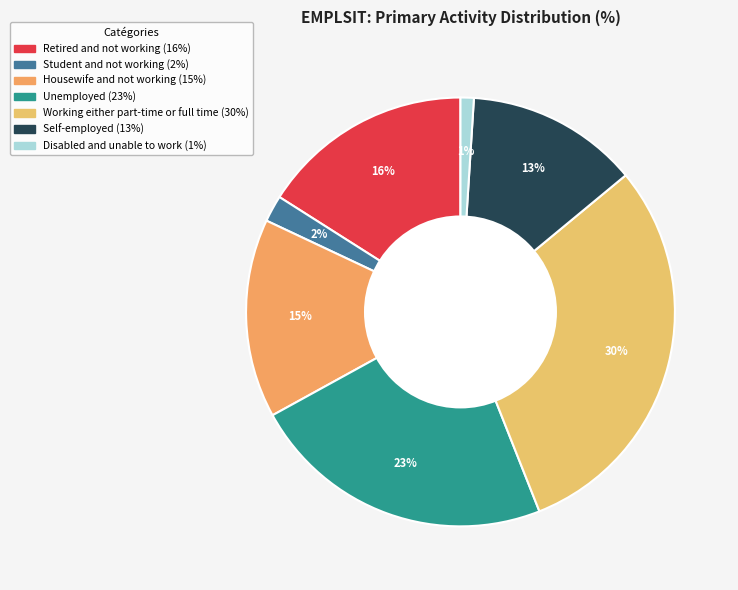

Count the number of slices in the pie.

7